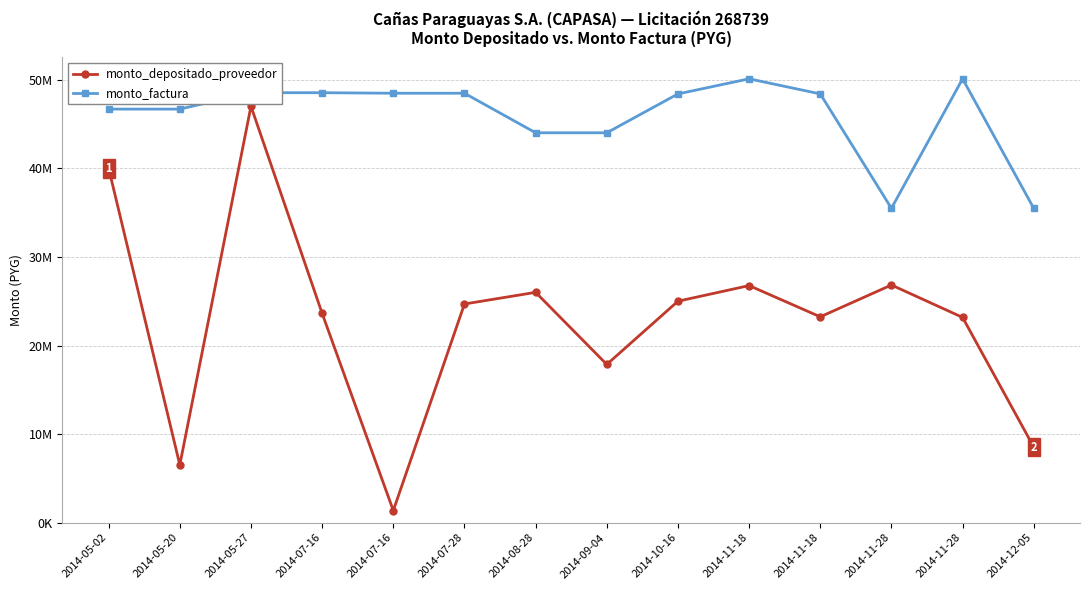

What are all the series names shown in the legend?

monto_depositado_proveedor, monto_factura